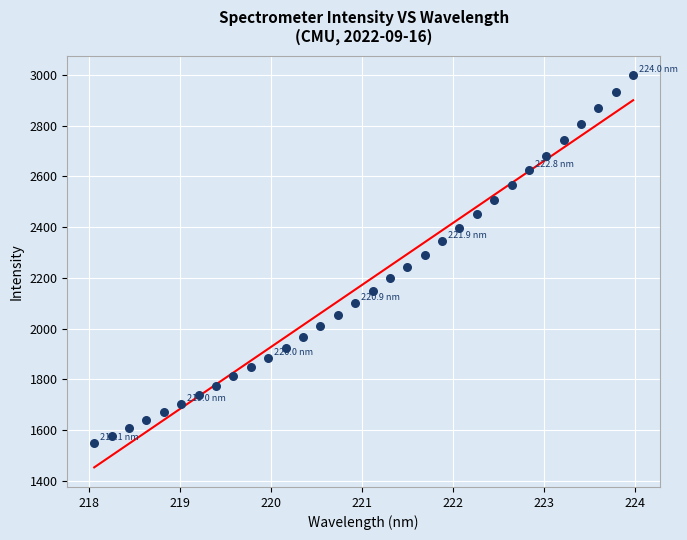

What is the range of X values (max minus min)?

5.9